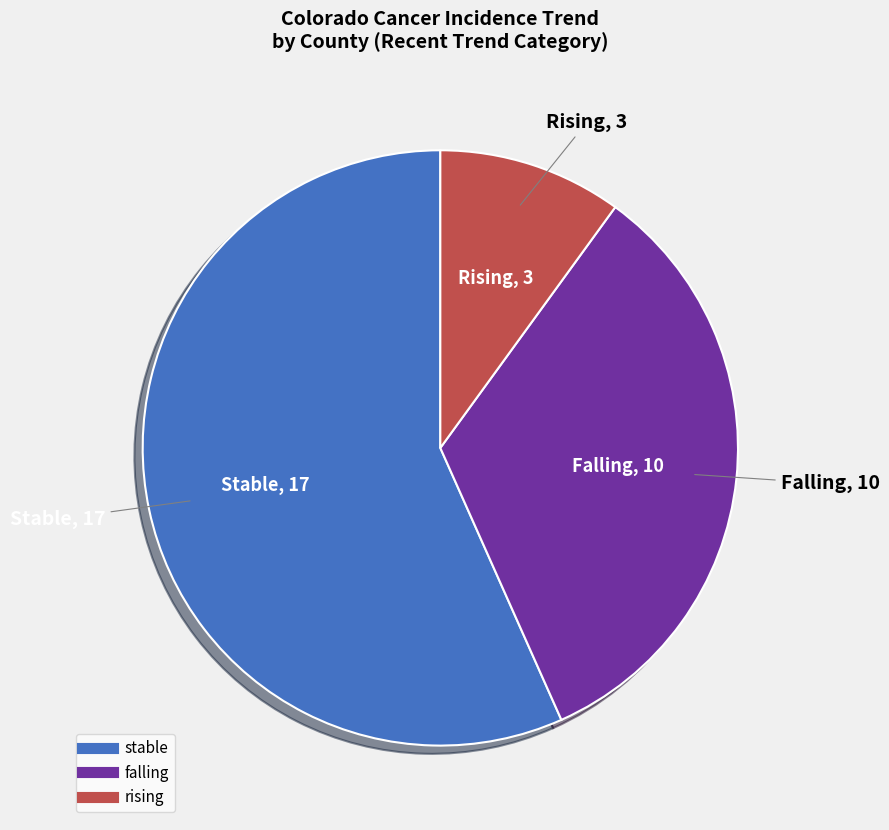

Which category has the smallest portion of the pie?

rising